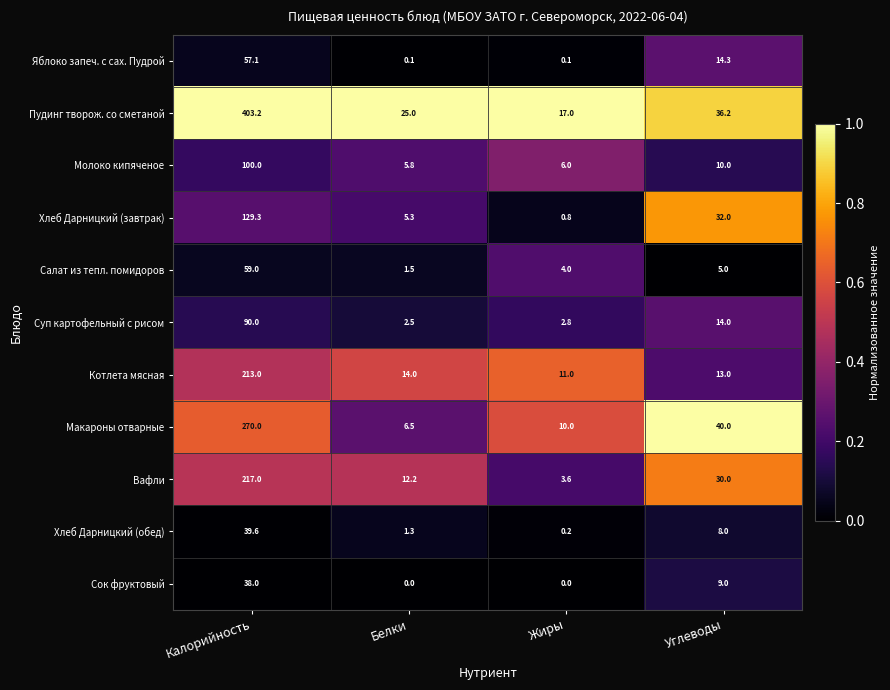

Which series changed the most between Калорийность and Углеводы?

Пудинг творож. со сметаной